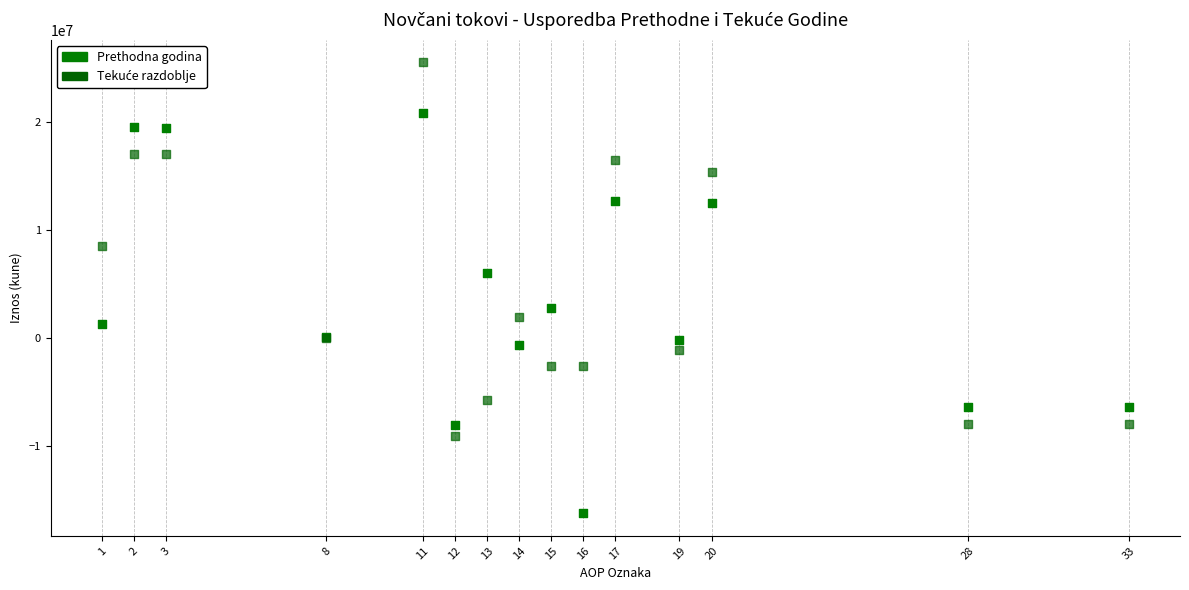

Which series has the largest Y range (max minus min)?

Prethodna godina